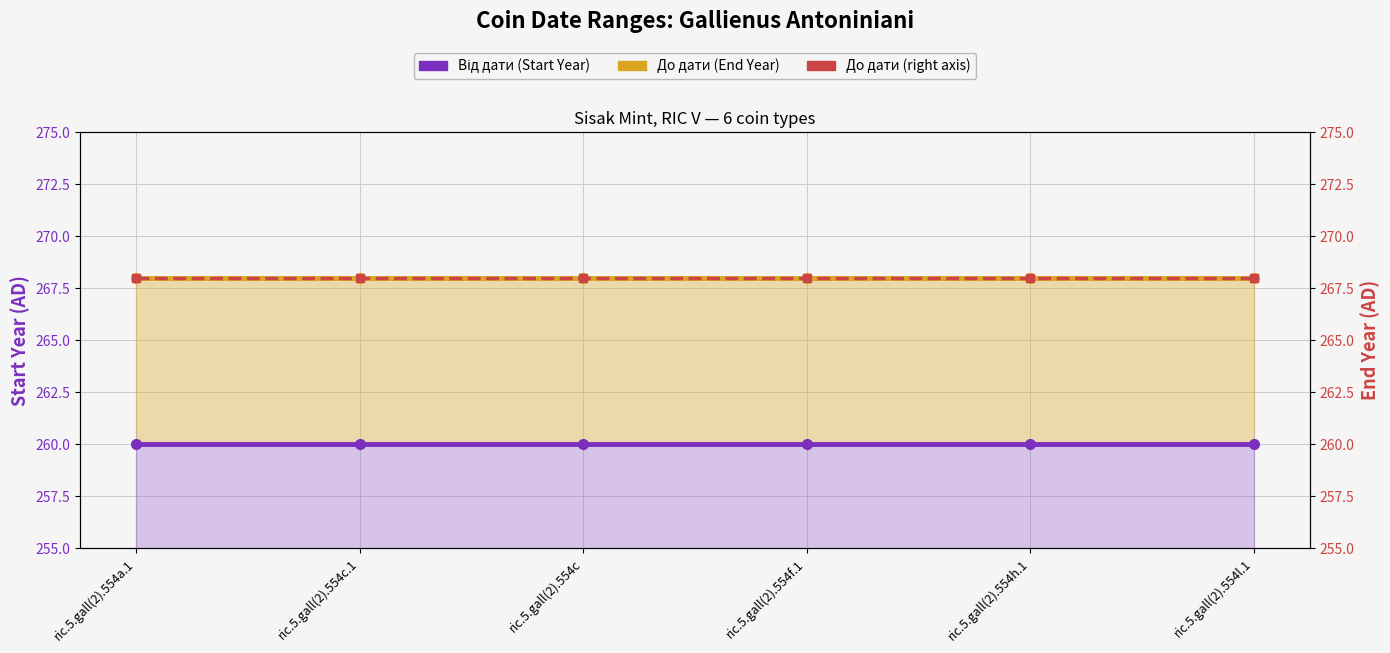

True or false: До дати and Від дати intersect in this chart.

False